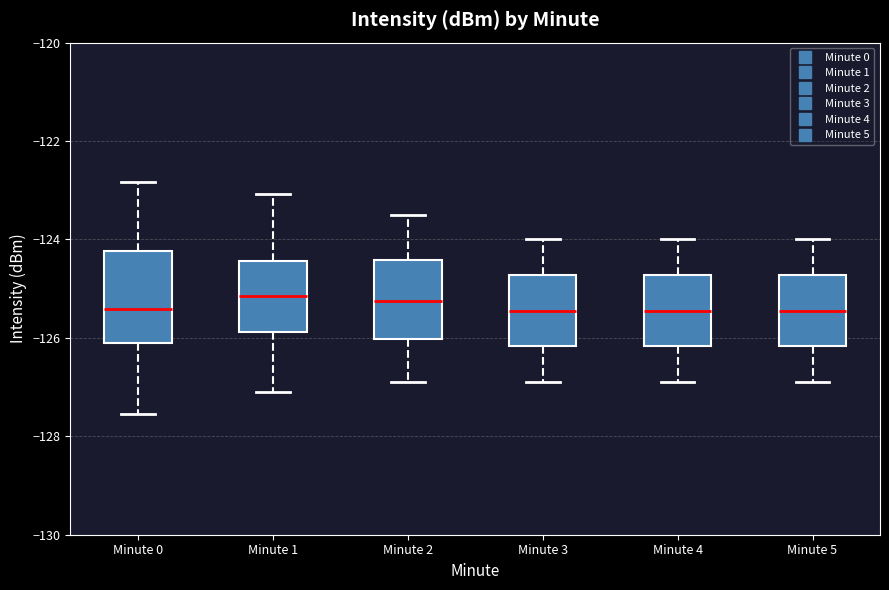

Where does the median line of the box for Minute 3 sit on the y-axis? The values are not printed on the chart, so give them approximately, as read against the axis.

-125.4